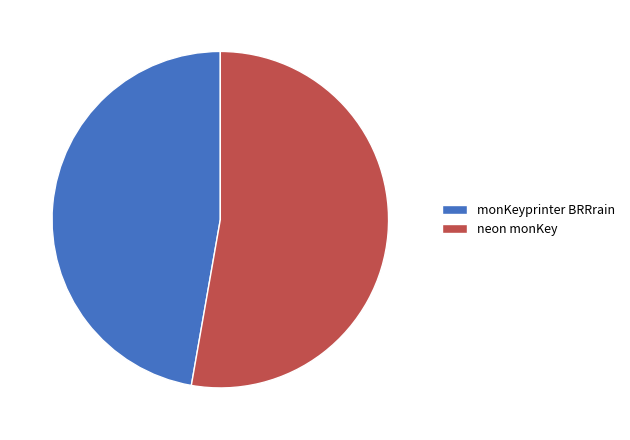

Is it true that monKeyprinter BRRrain is 47% of the pie?

True